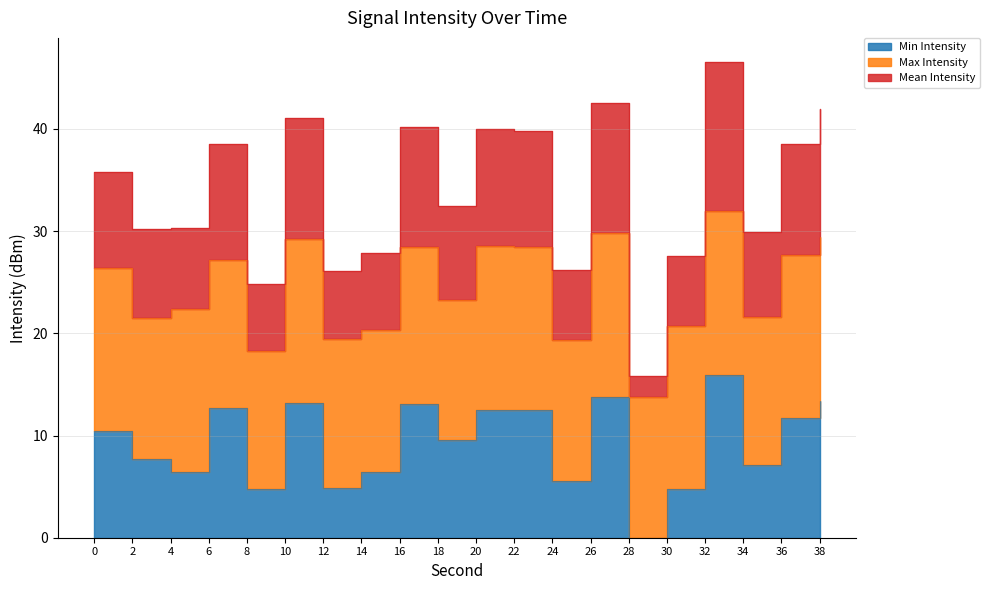

At how many categories does at least one series exceed 37?

9